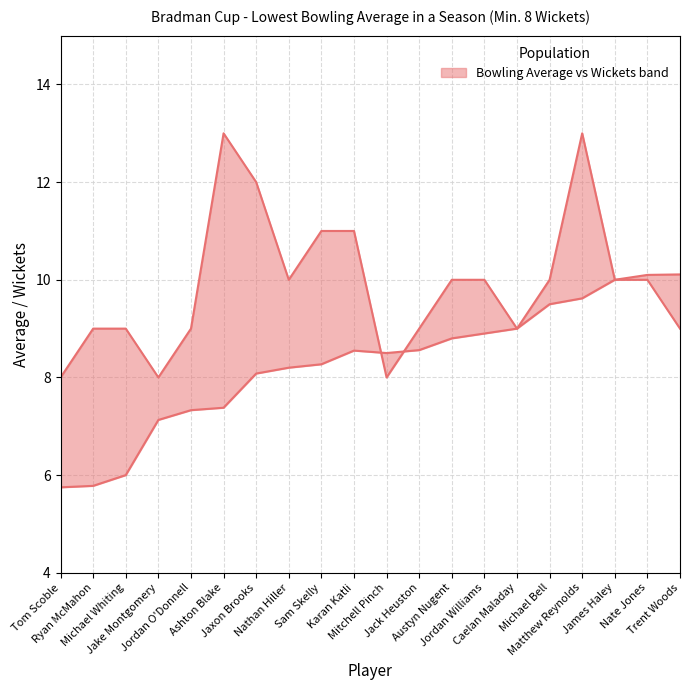

How many lines are shown in the chart?

2